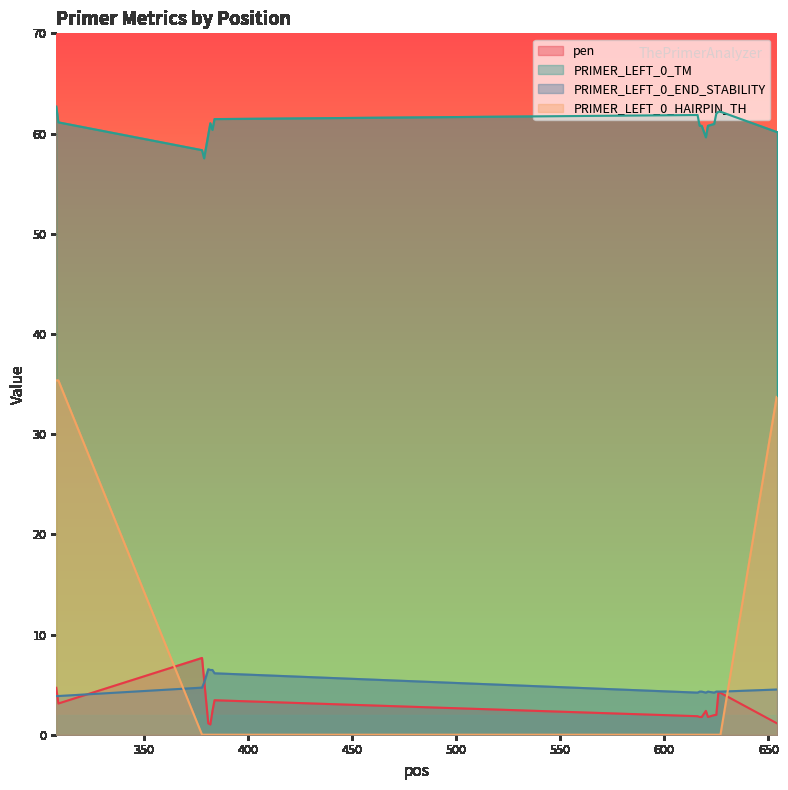

Between 308 and 309, which series saw the biggest shift?

pen